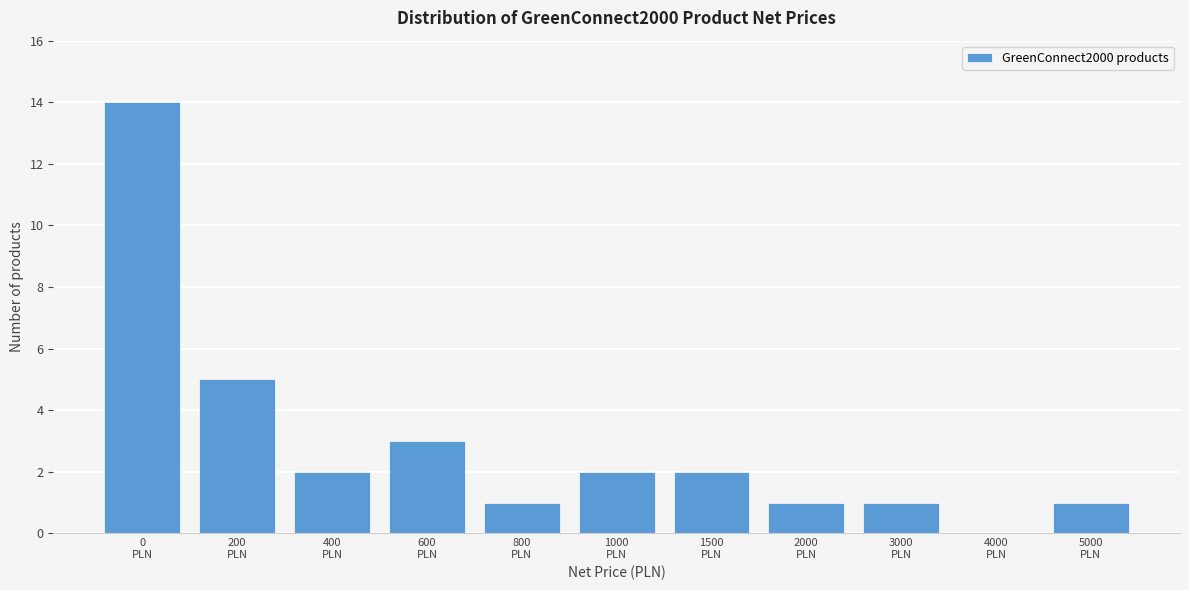

What is the maximum value shown in the chart?

14